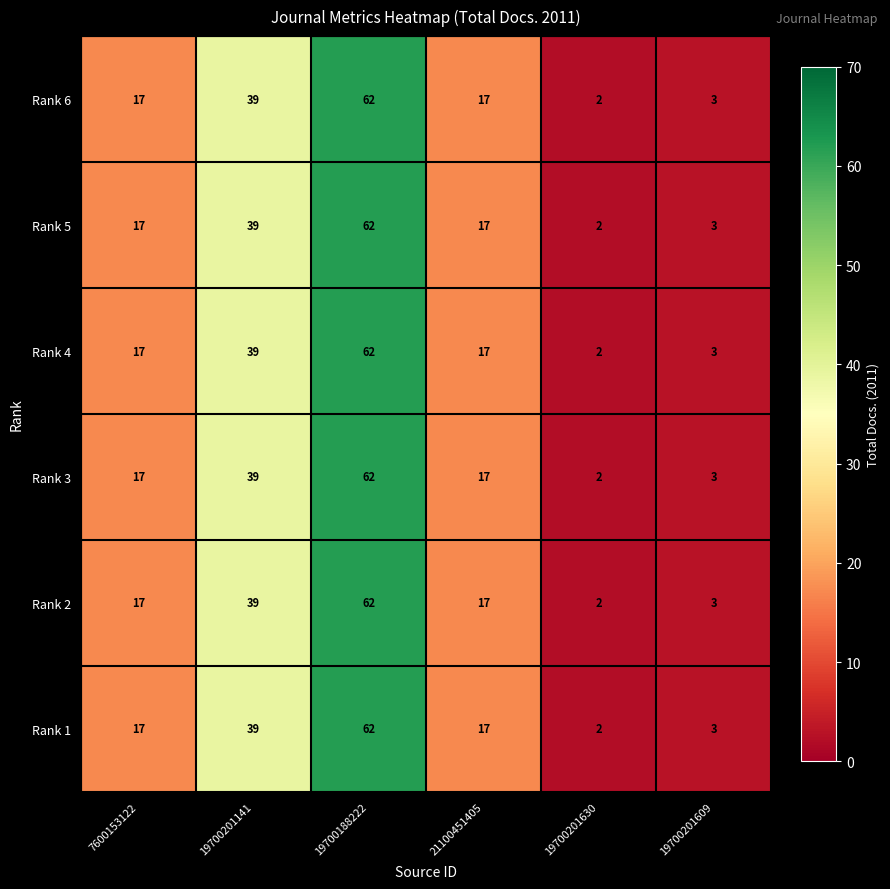

The Rank 3 series shows 1 at 19700201609. True or false?

False